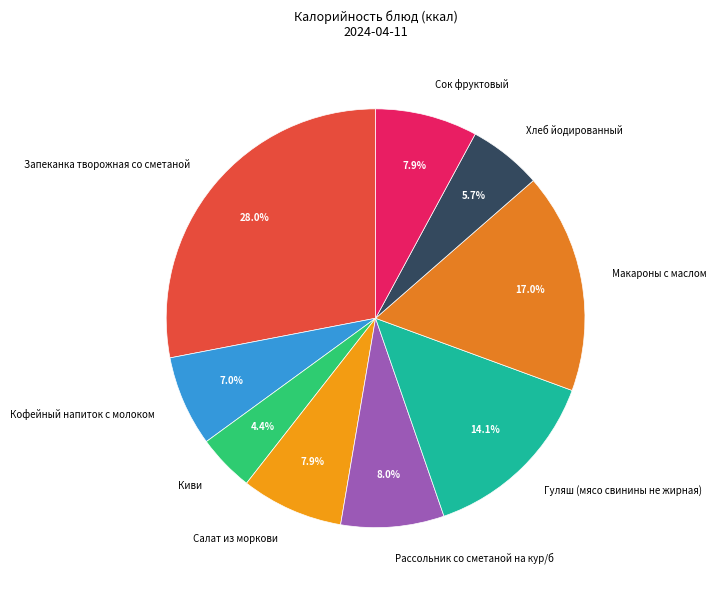

The Хлеб йодированный slice represents 16% of the pie. True or false?

False